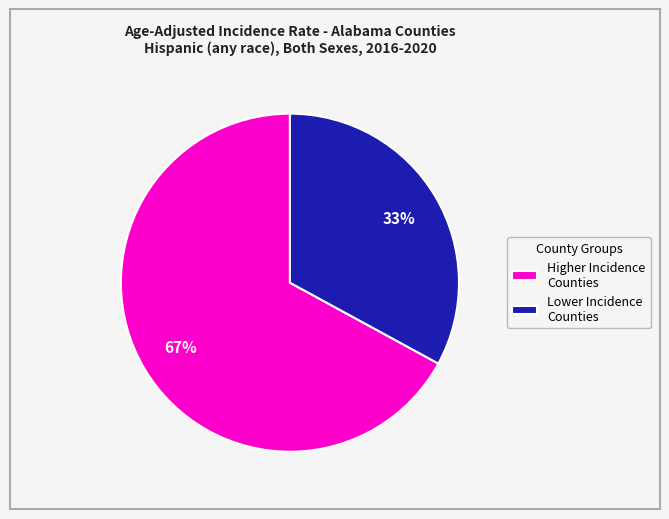

Count the number of slices in the pie.

2